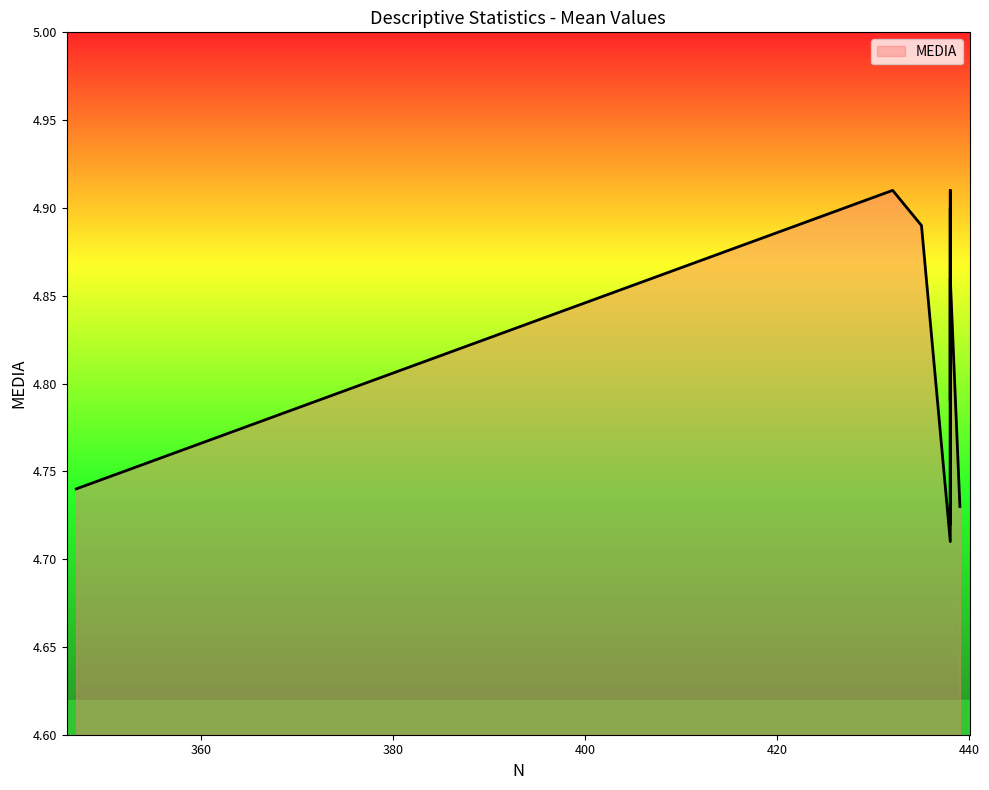

Where is the data nearest to the value 4?

438